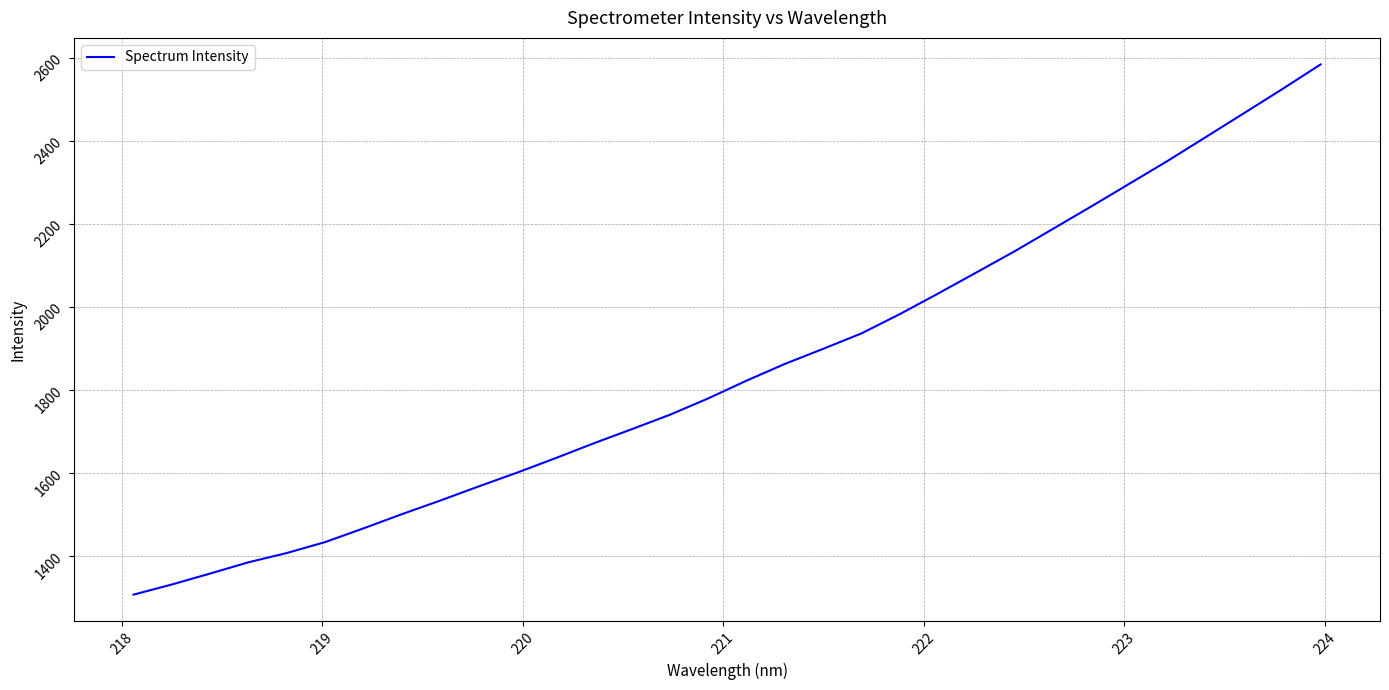

Does the chart display data point markers on the line(s)?

No